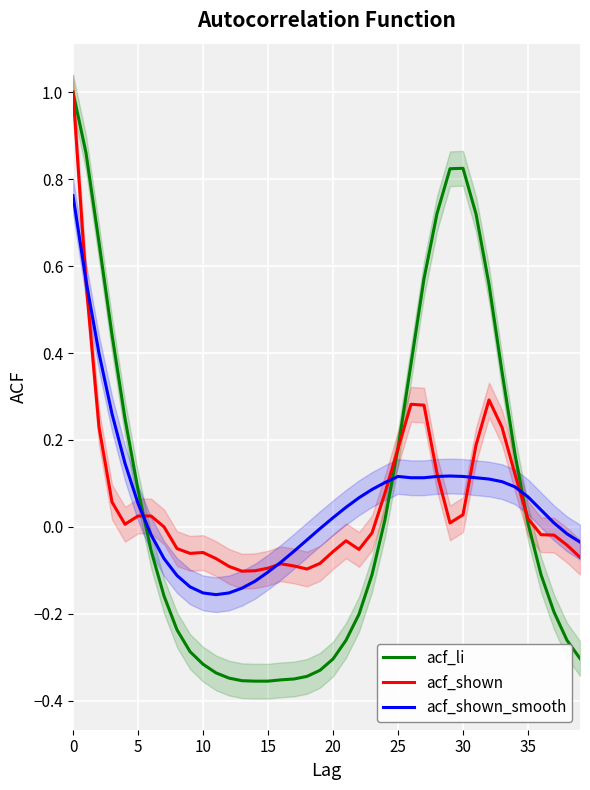

Which series has the widest spread of values?

acf_li